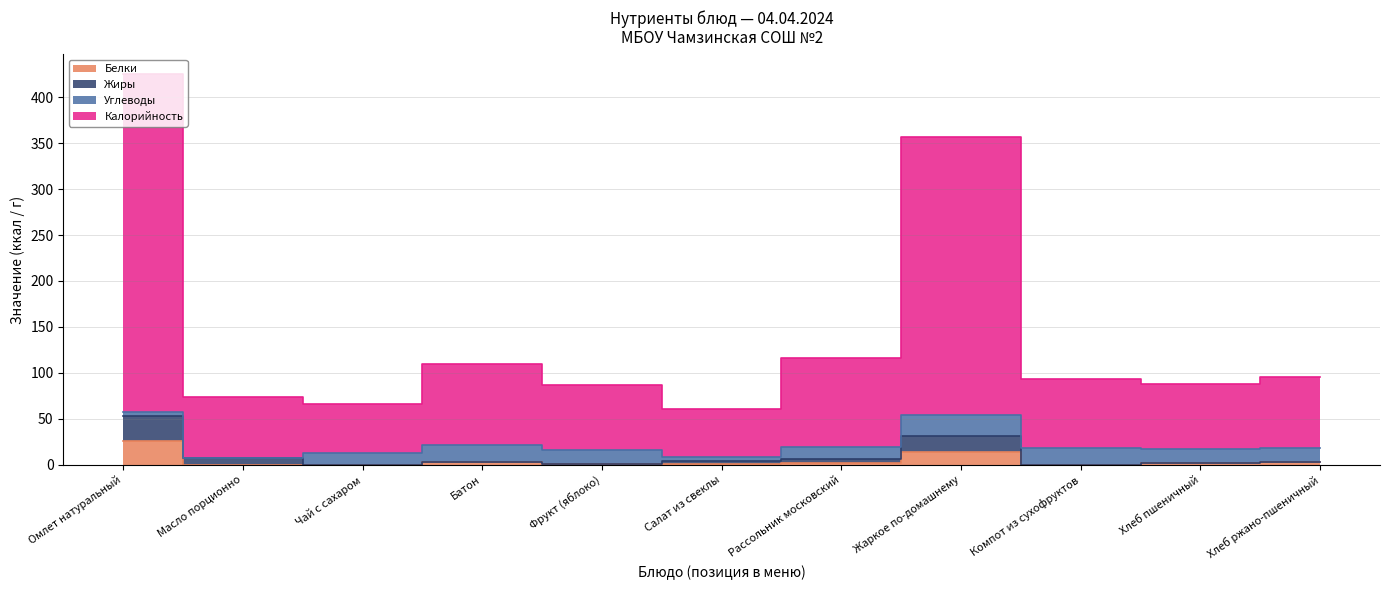

Read the Белки value at Хлеб пшеничный.

2.3